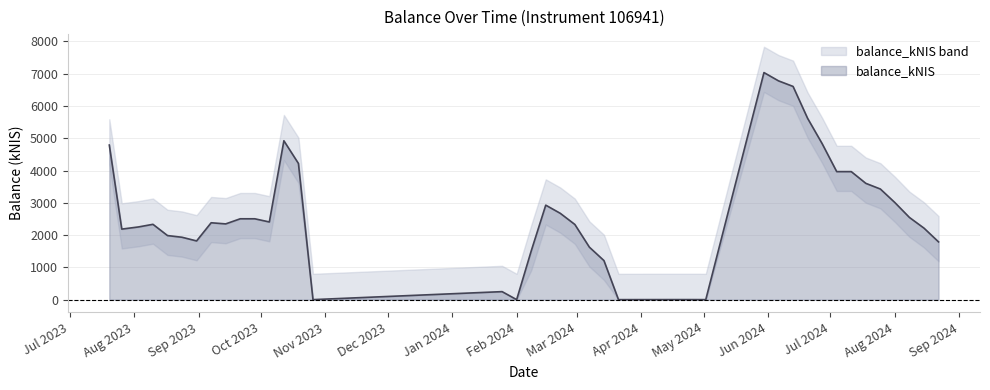

How many lines are shown in the chart?

1